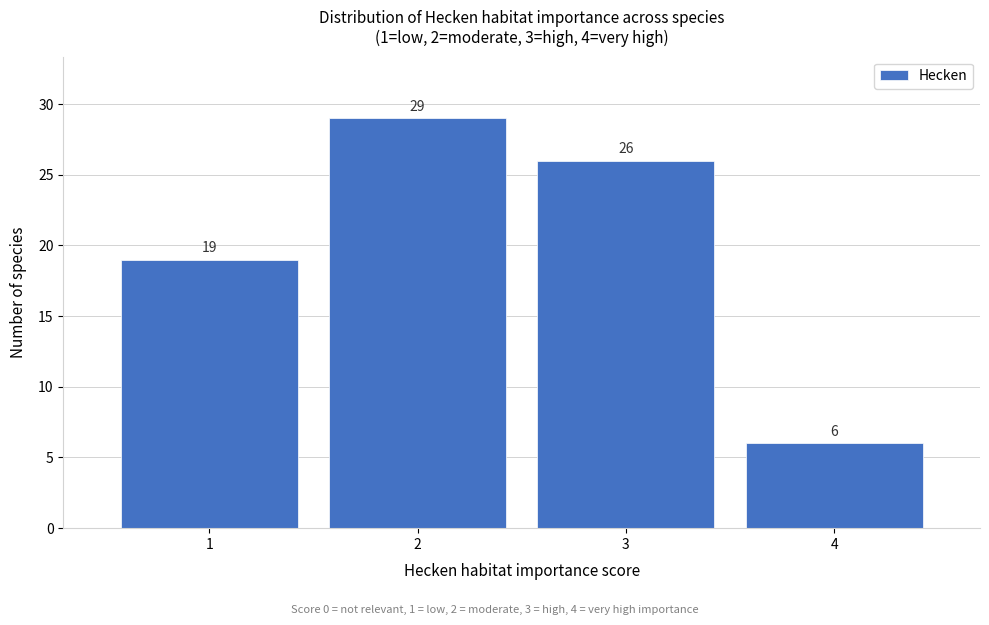

Which range on the x-axis has the tallest bar?

1.5 to 2.5